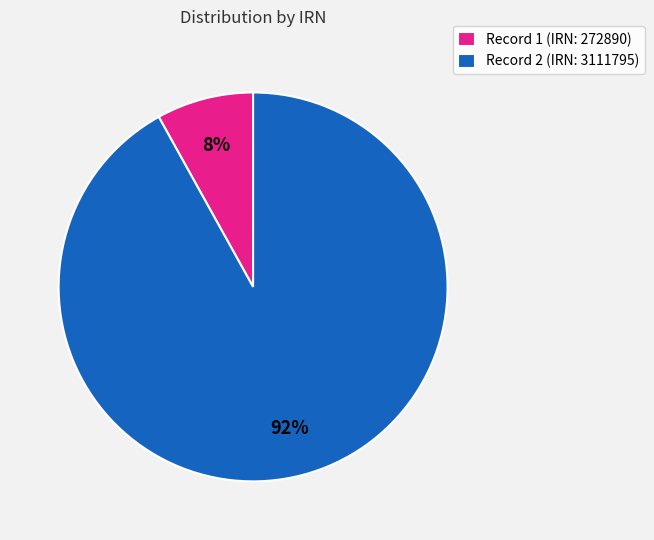

Do Record 1 (IRN: 272890) and Record 2 (IRN: 3111795) together represent more than half of the pie?

Yes